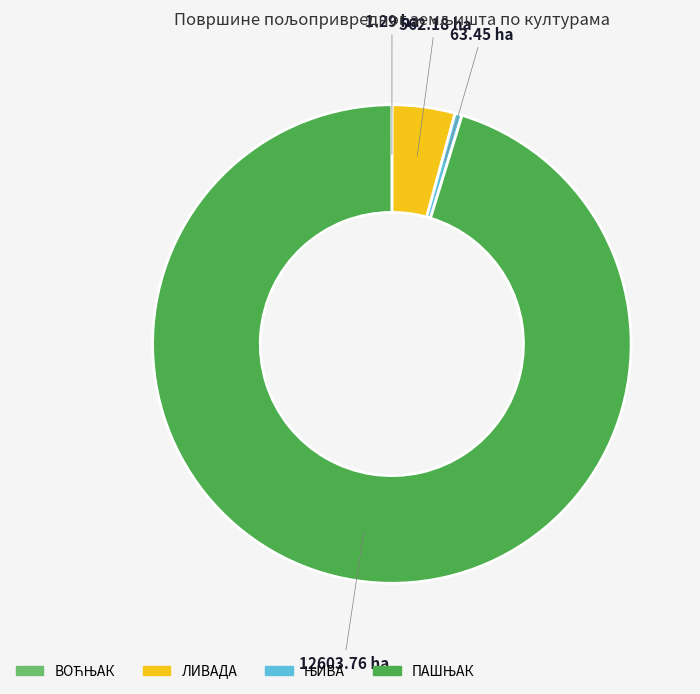

Is there any slice that represents more than half of the pie?

Yes